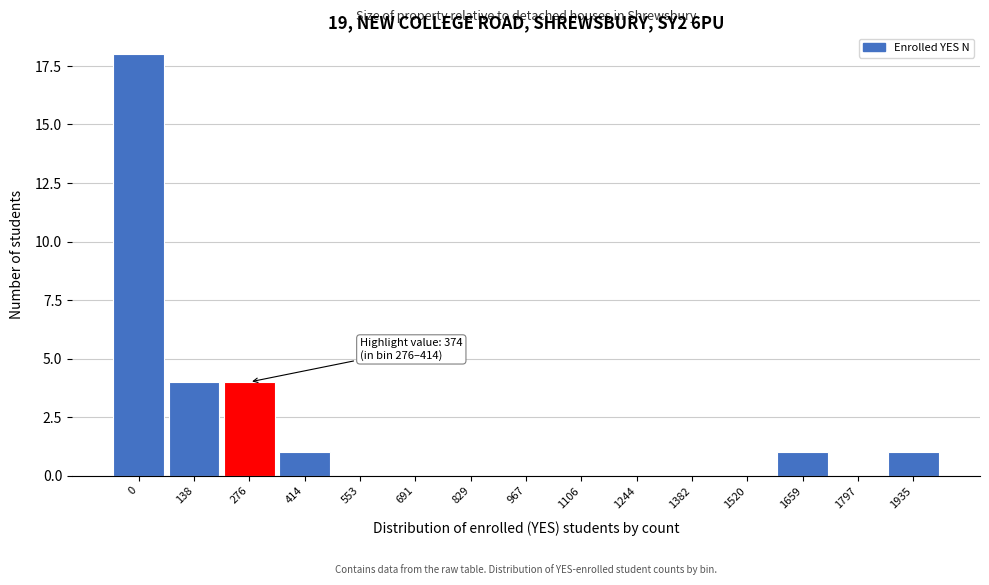

Reading left to right, transcribe all the data shown in this chart.

0=18	138=4	276=4	414=1	553=0	691=0	829=0	967=0	1106=0	1244=0	1382=0	1520=0	1659=1	1797=0	1935=1